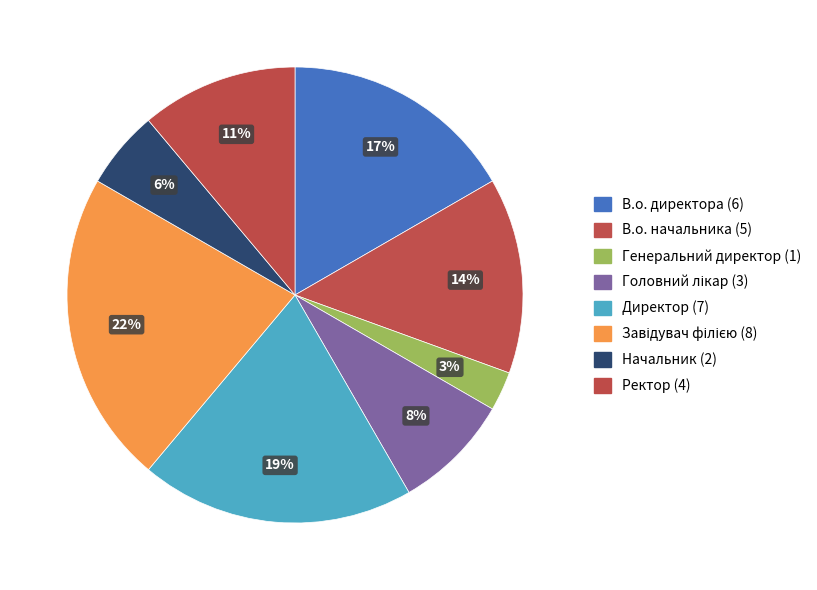

Is it true that Ректор is 11% of the pie?

True